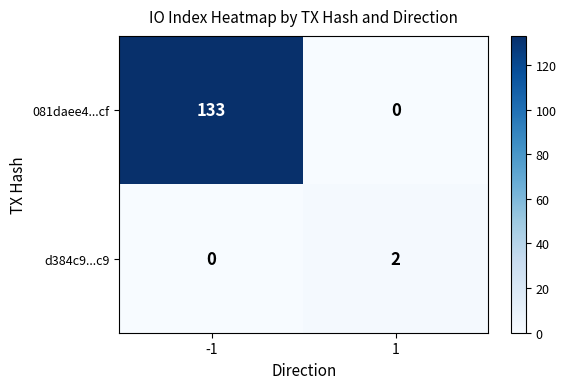

Rank the series by their average value, from lowest to highest.

d384c9...c9, 081daee4...cf